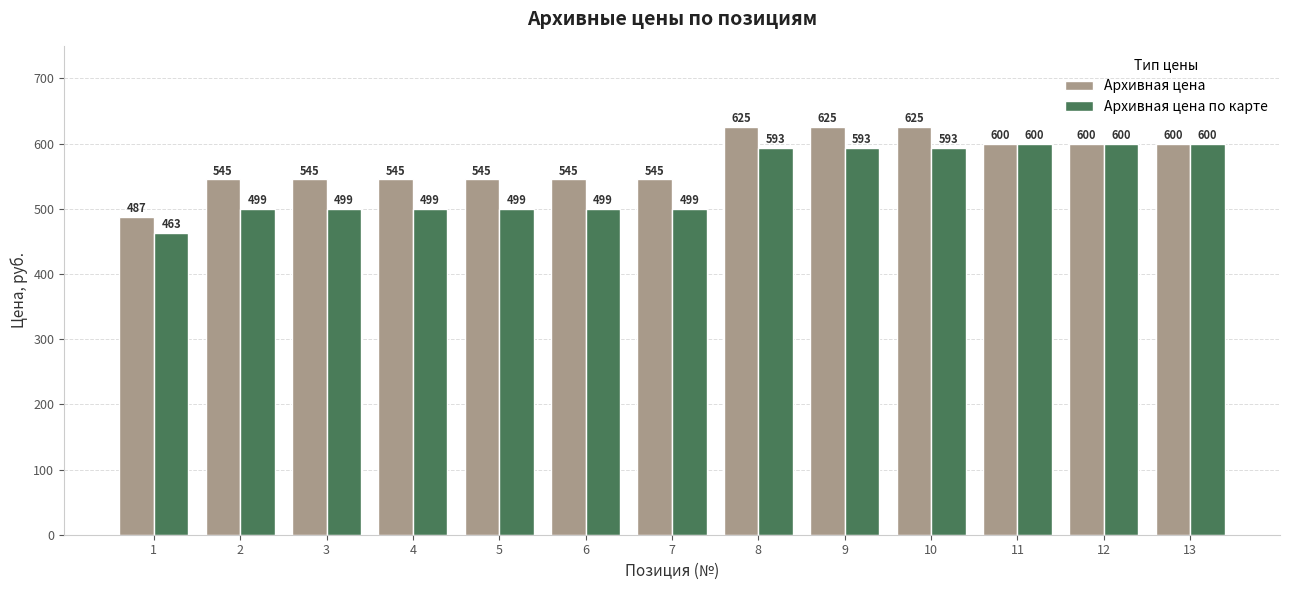

Is it true that Архивная цена equals 276 at 5?

False